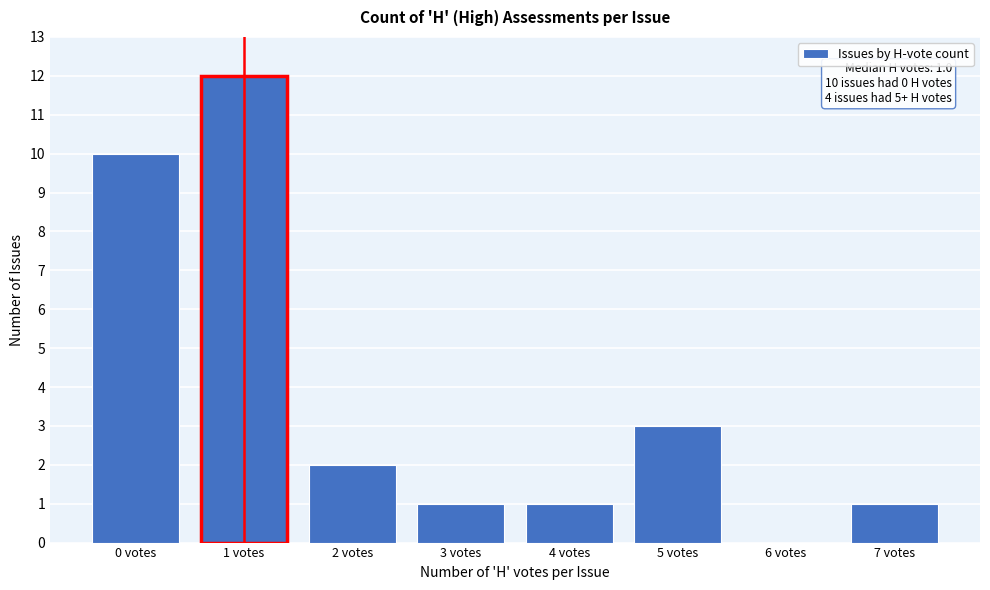

Reading left to right, transcribe all the data shown in this chart.

0 votes=10	1 votes=12	2 votes=2	3 votes=1	4 votes=1	5 votes=3	6 votes=0	7 votes=1